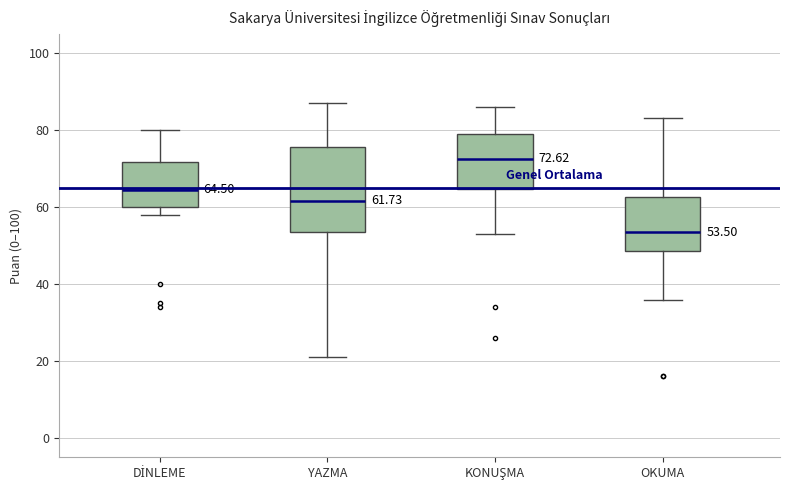

Which box is the tallest, from its lower edge to its upper edge?

YAZMA